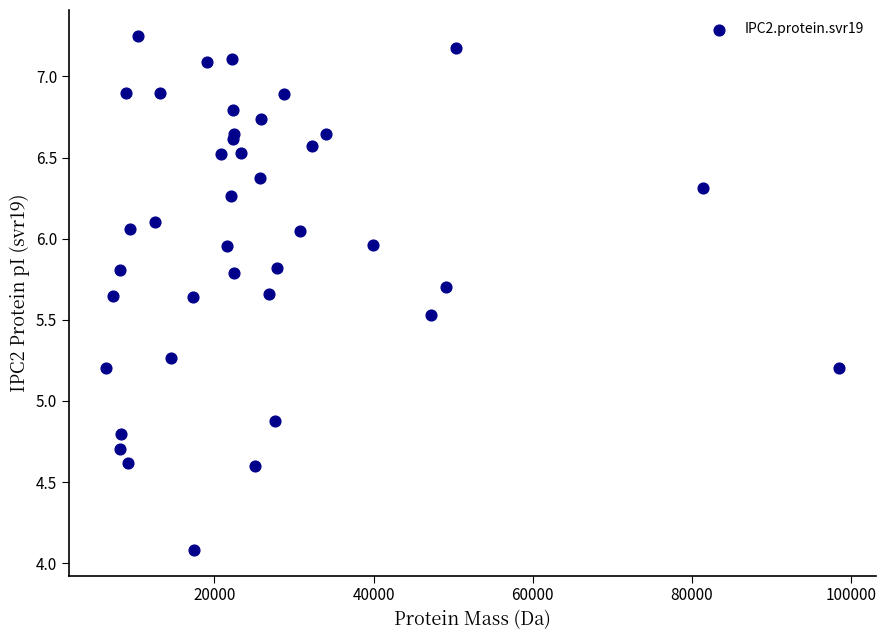

What Y value in the scatter plot is closest to 5?

4.9